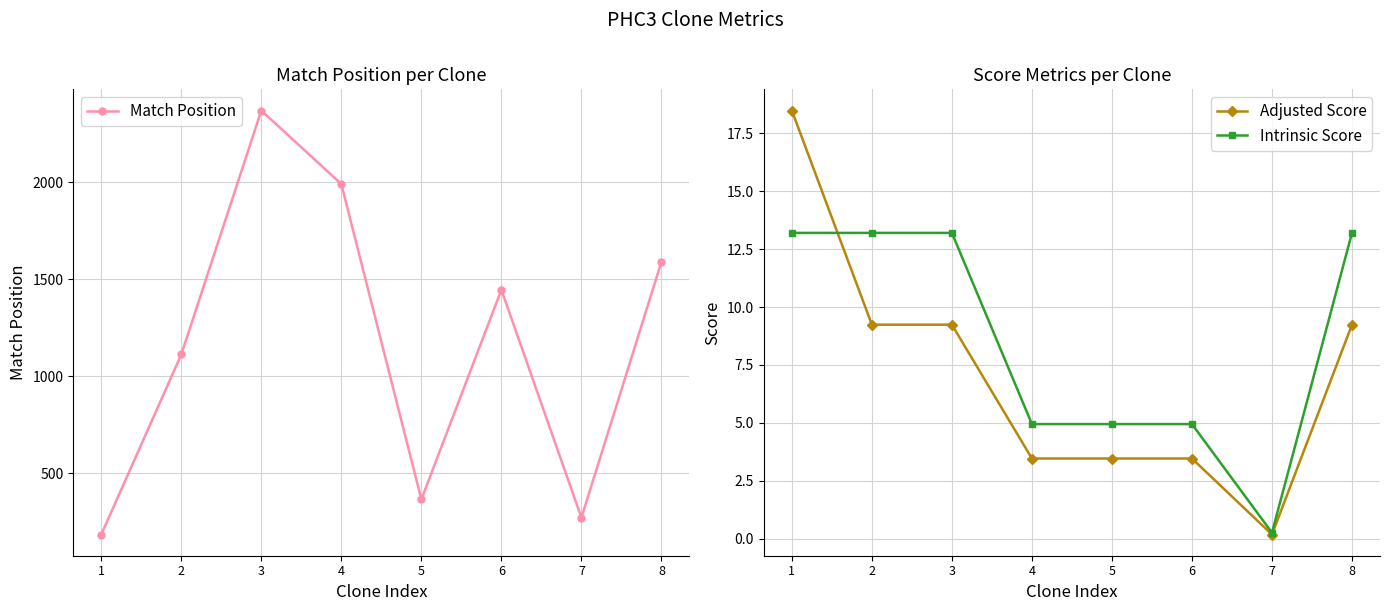

True or false: Match Position and Intrinsic Score cross at least once.

False